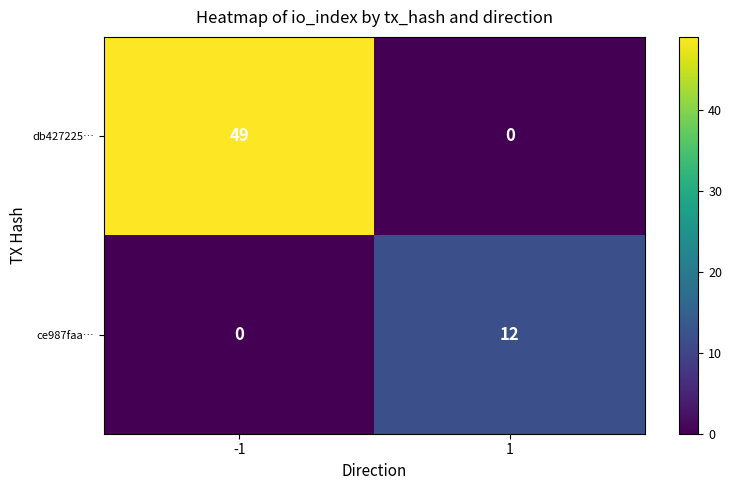

Is it true that ce987faa… equals 12 at 1?

True